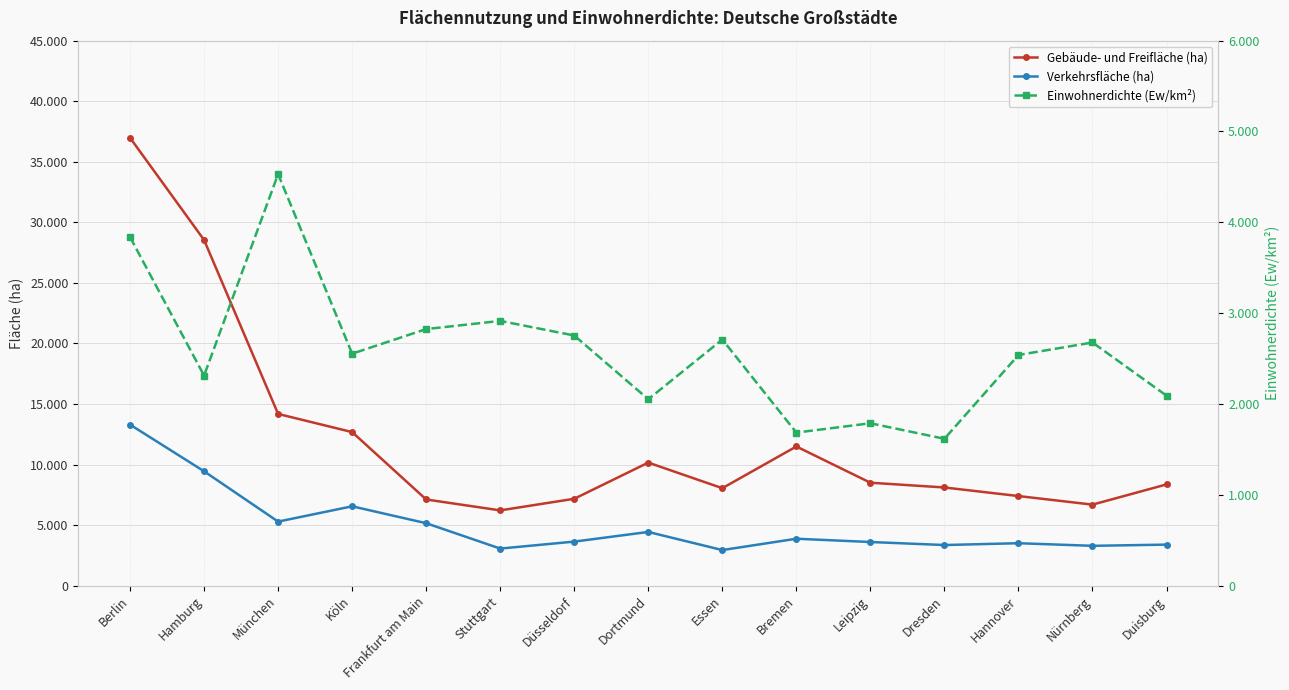

Rank the series at Hamburg from highest to lowest value.

Gebäude- und Freifläche (ha), Verkehrsfläche (ha), Einwohnerdichte (Ew/km²)